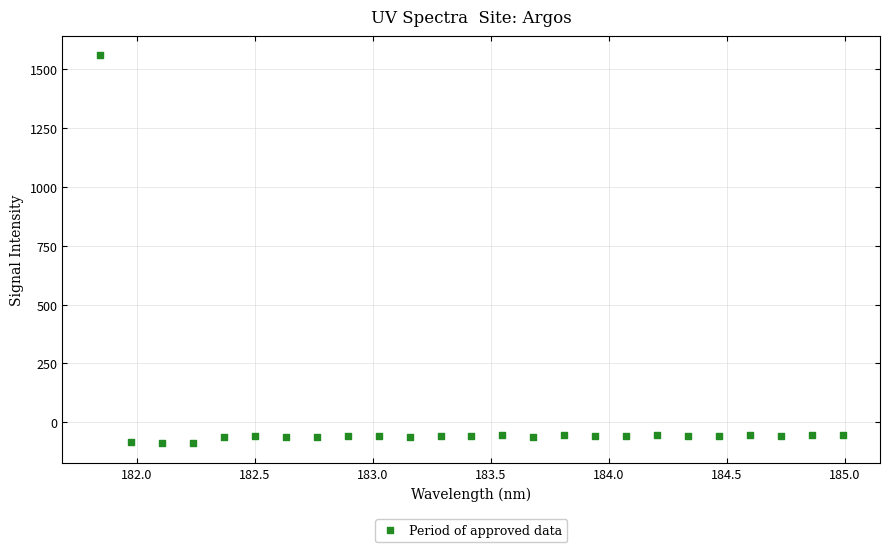

What is the range of Y values (max minus min)?

1649.4